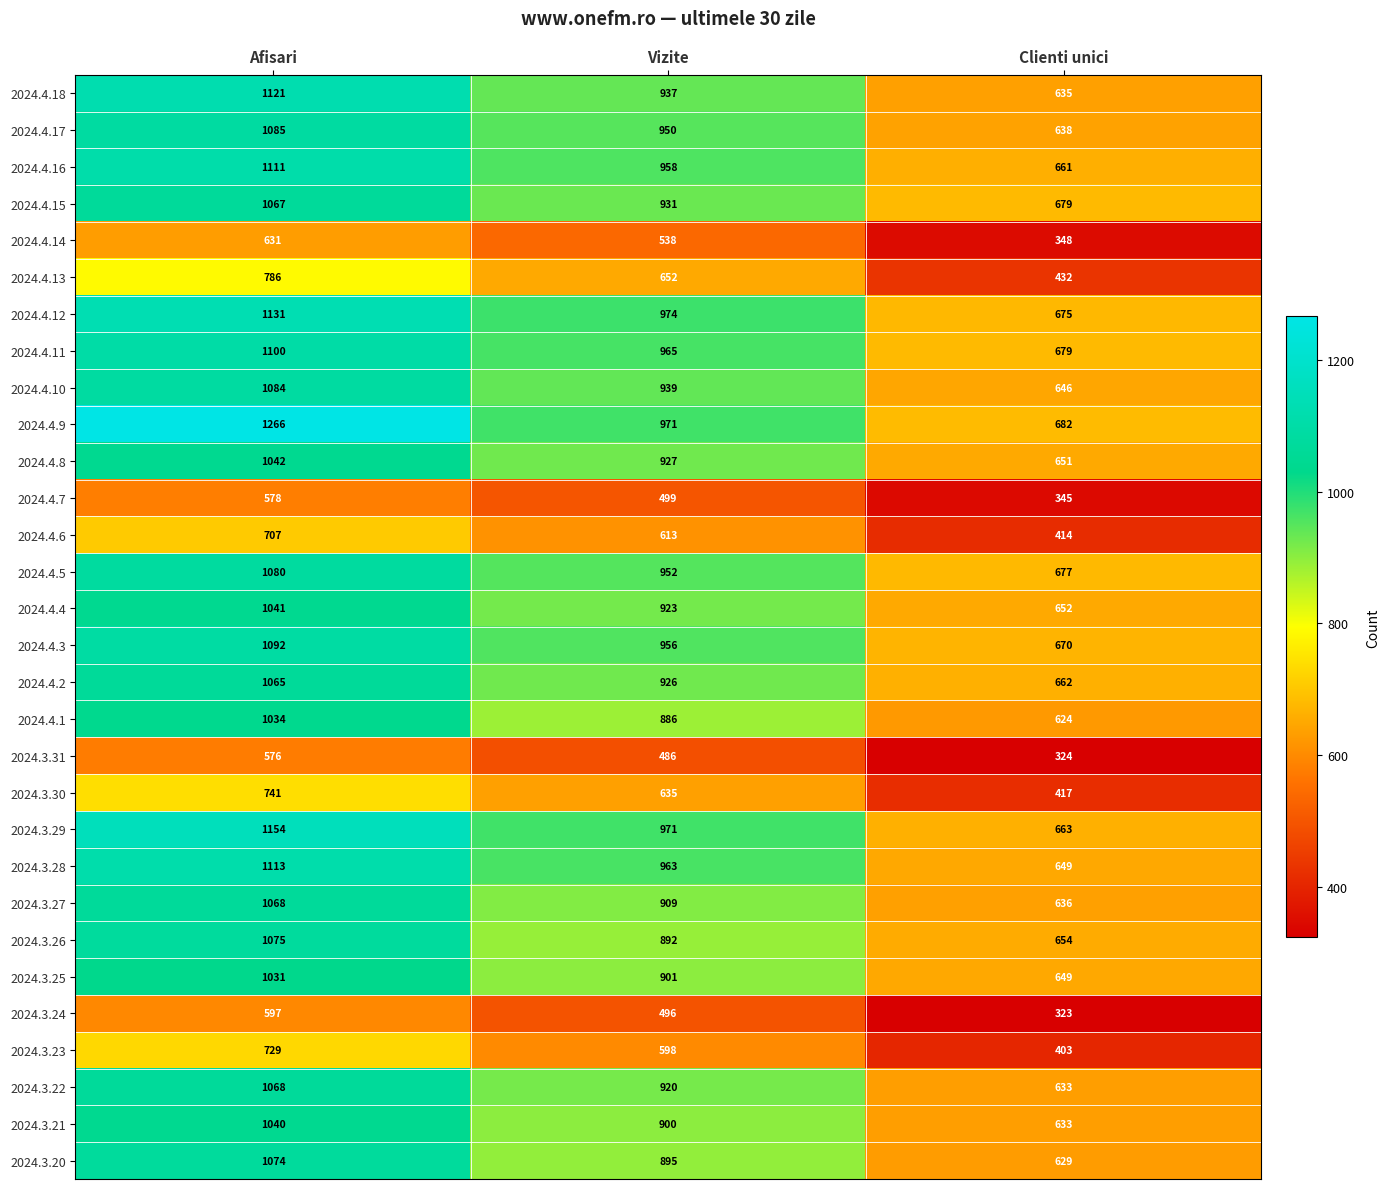

What is the total value across all series at Afisari?

29287